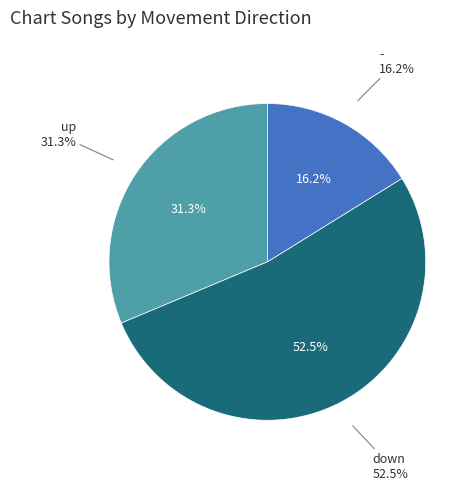

What is the change in value from up to down?

+21